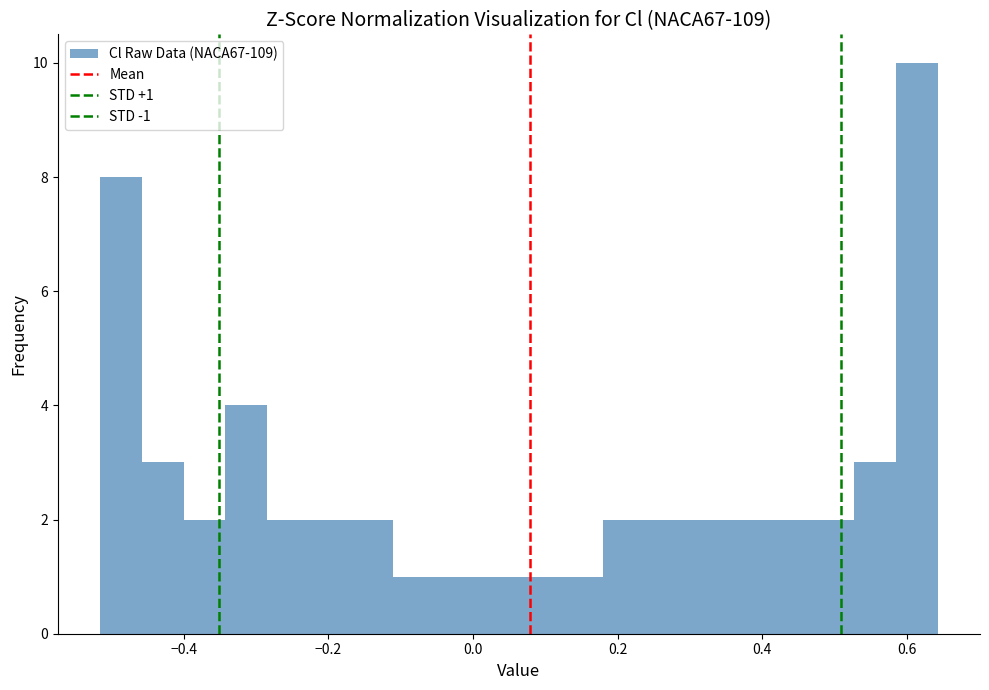

Around what value on the x-axis is the tallest bar? Give the approximate position of its centre, as read against the axis.

0.62